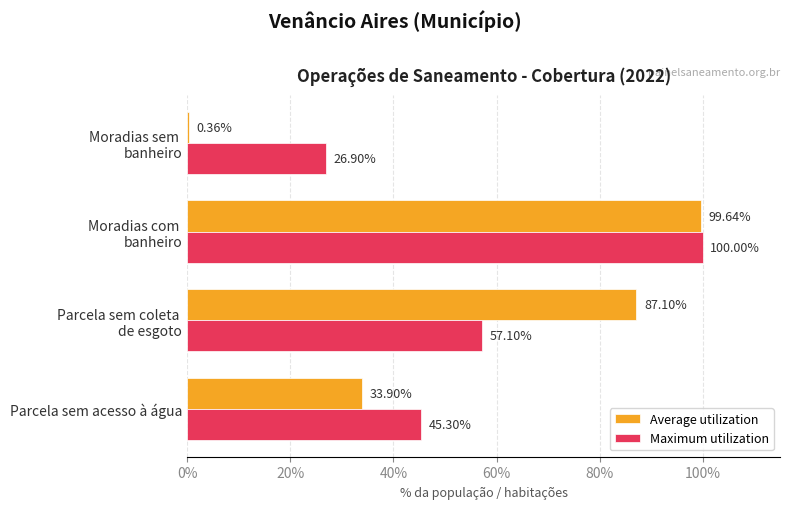

Which series has the widest spread of values?

Average utilization